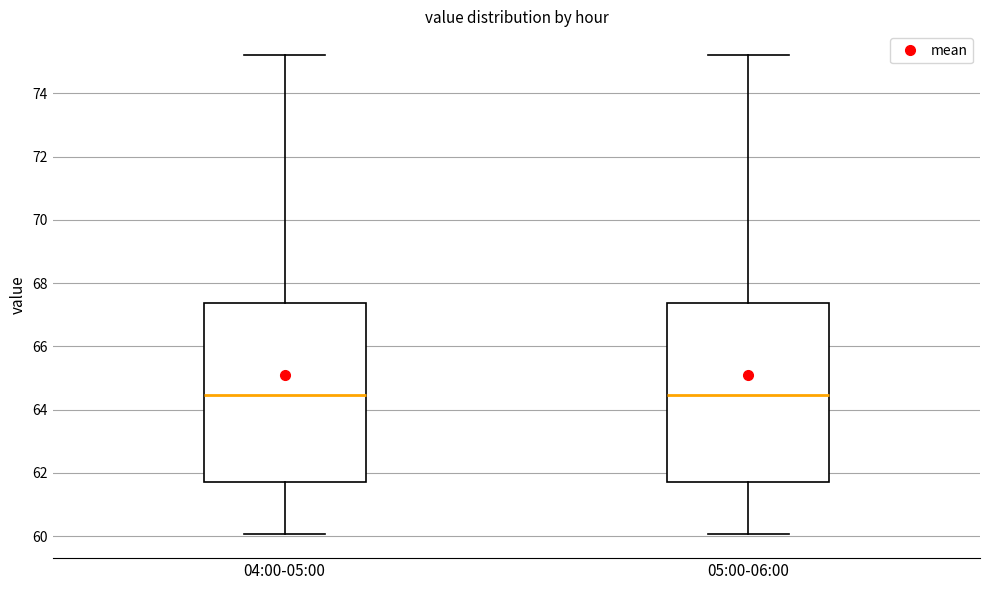

Where does the upper whisker of the box for 05:00-06:00 end on the y-axis? The values are not printed on the chart, so give them approximately, as read against the axis.

75.2